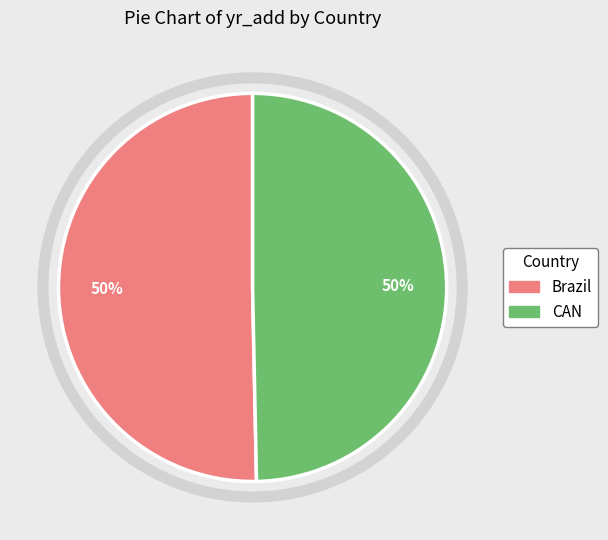

To the nearest percent, what is the average slice percentage?

50%